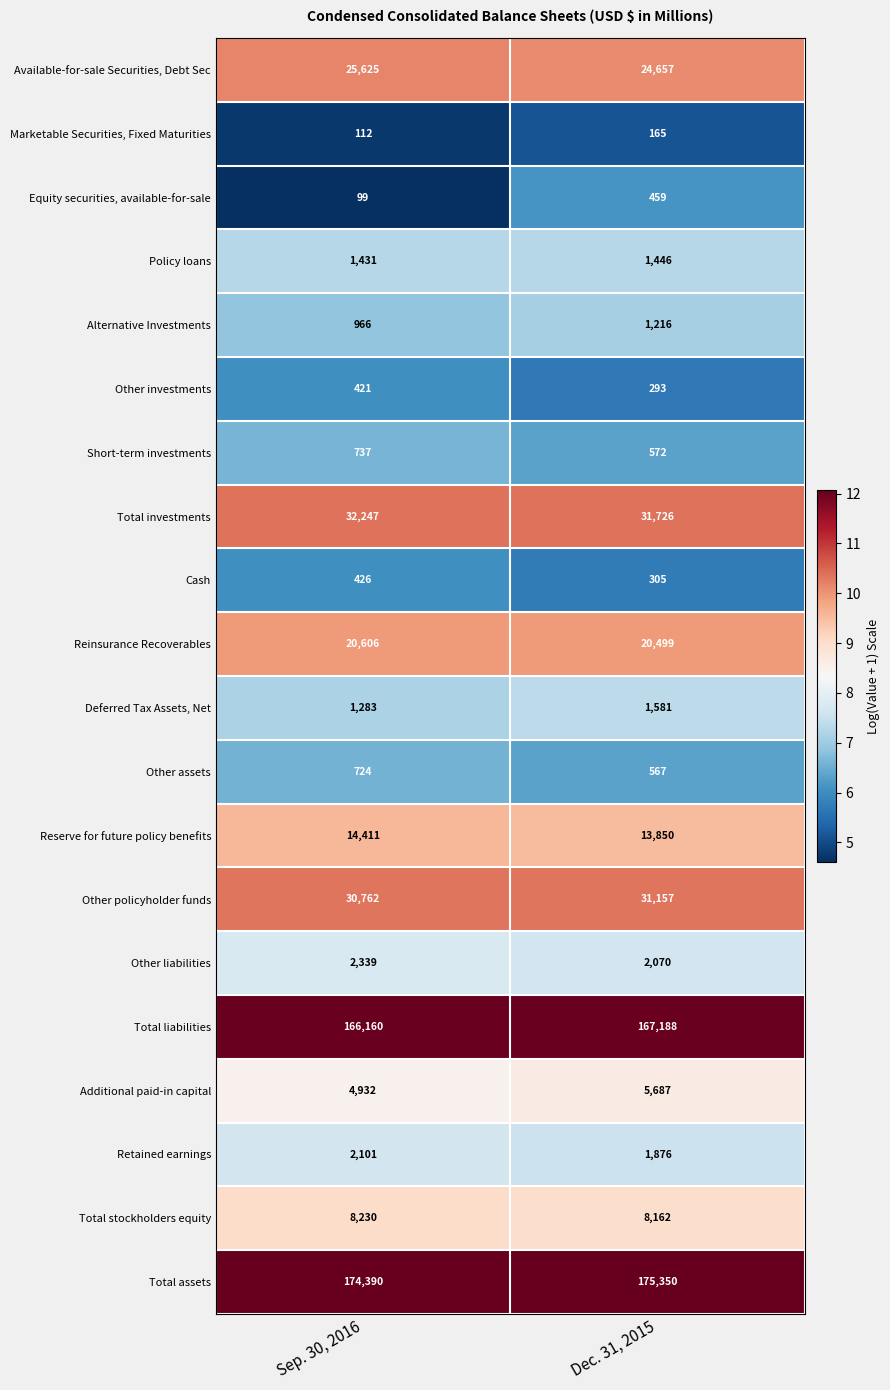

What is the difference between the highest and lowest values at Dec. 31, 2015?

175185